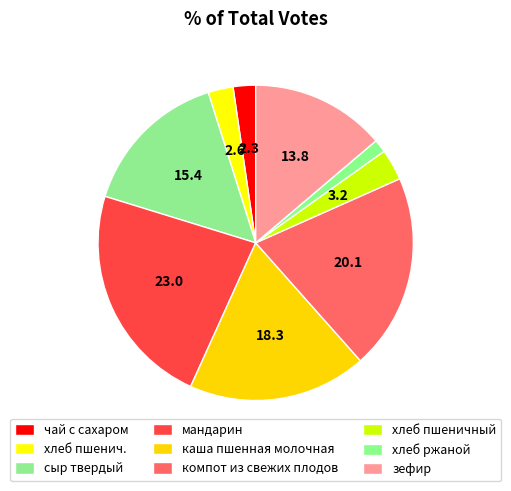

Count the number of slices in the pie.

9